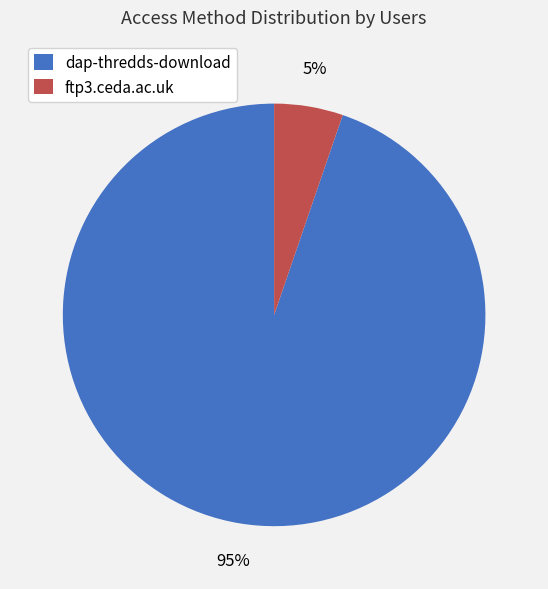

Rank the categories by value from highest to lowest.

dap-thredds-download, ftp3.ceda.ac.uk